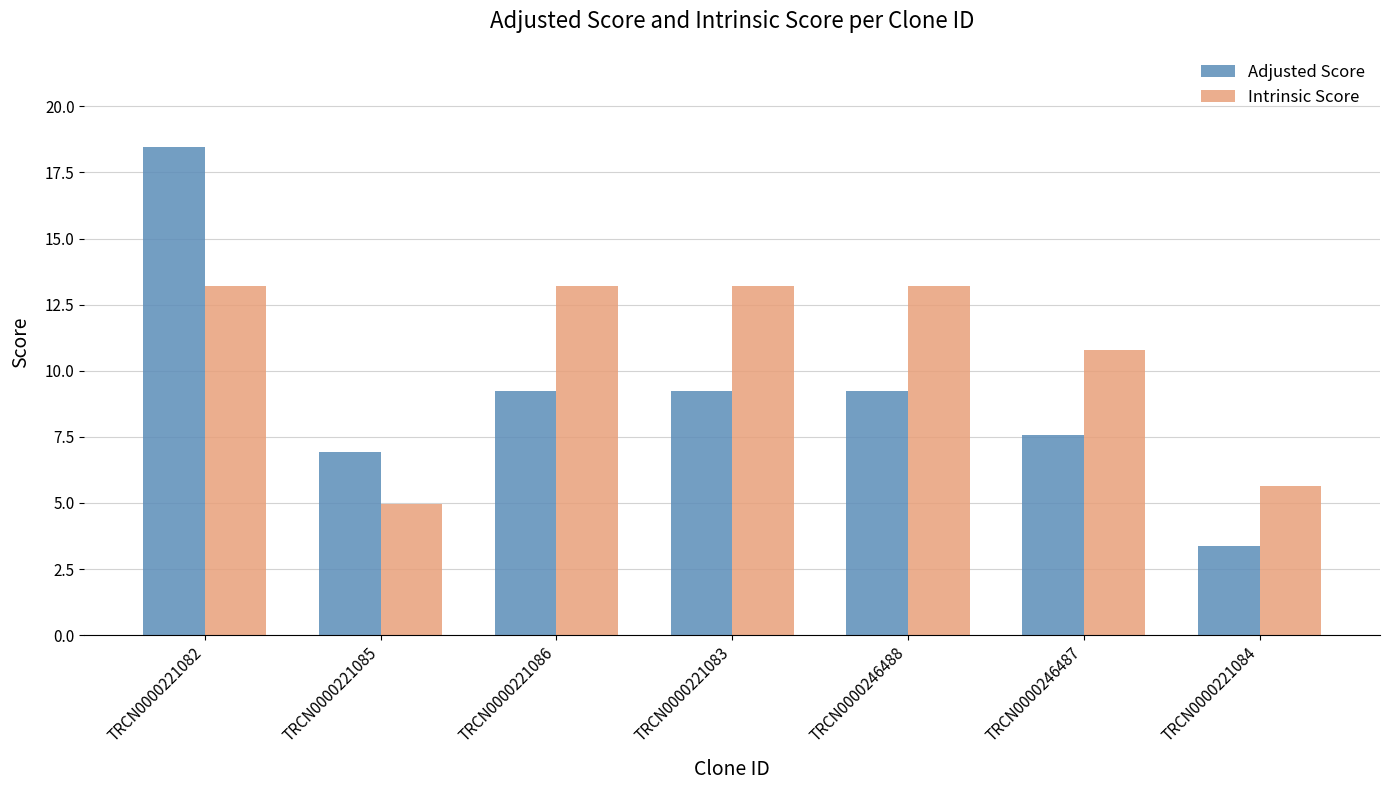

What is the value of the Intrinsic Score bar at the 3rd from the left?

13.2